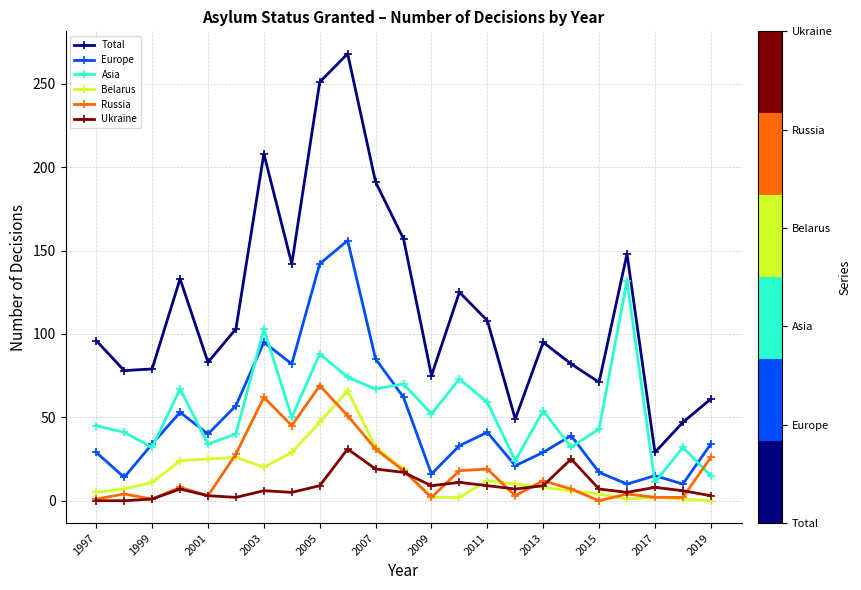

True or false: Russia has more than 1 points higher than both neighbors.

True